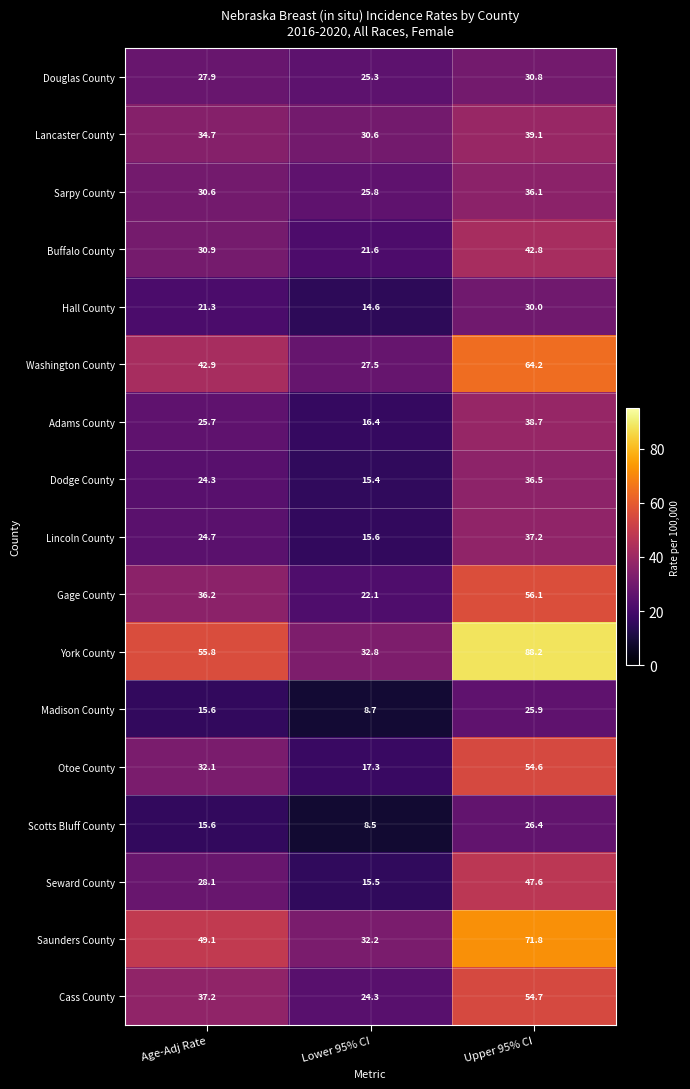

Rank the series by their maximum value, from lowest to highest.

Madison County, Scotts Bluff County, Hall County, Douglas County, Sarpy County, Dodge County, Lincoln County, Adams County, Lancaster County, Buffalo County, Seward County, Otoe County, Cass County, Gage County, Washington County, Saunders County, York County